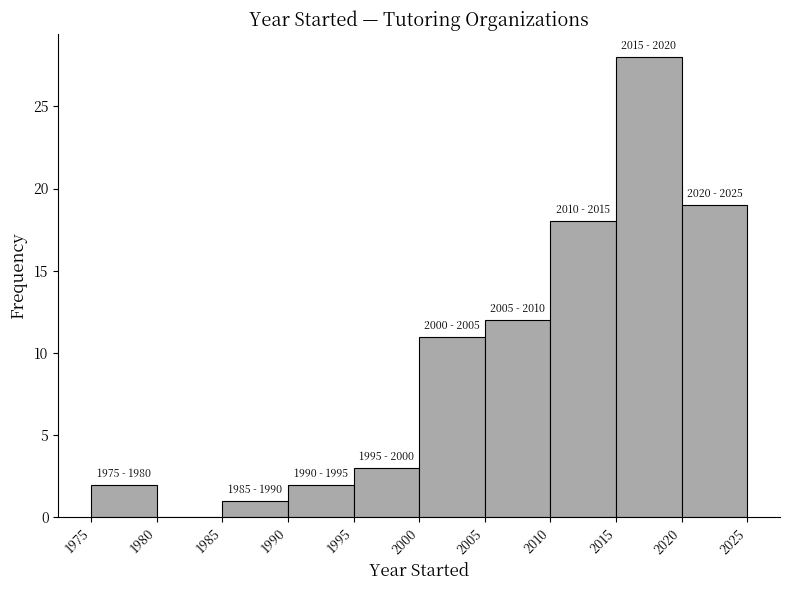

Over which range of the x-axis is the bar tallest?

2015 to 2020